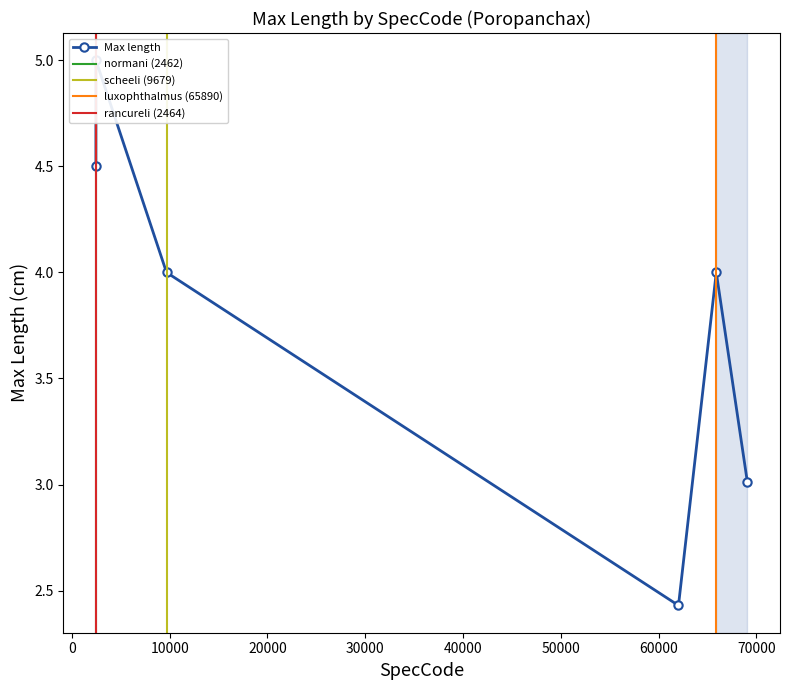

Is this an area chart (filled region under the line)?

No